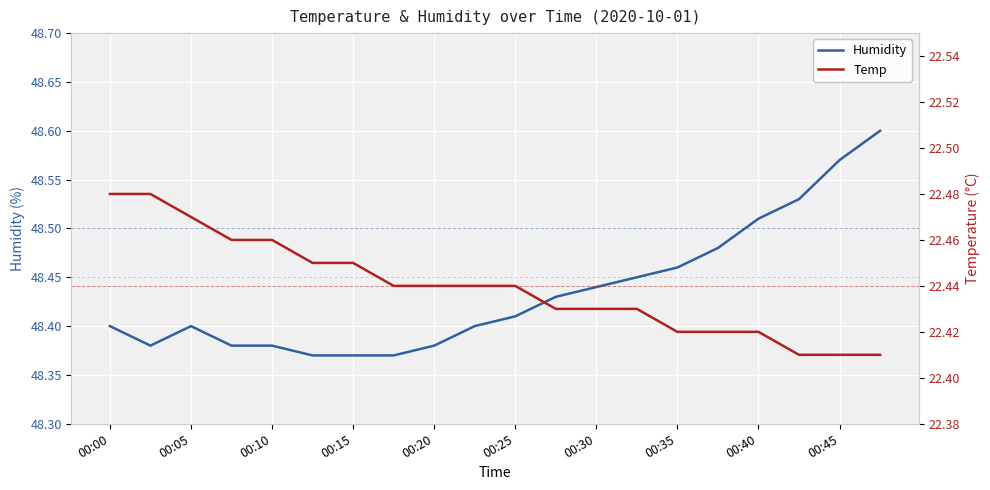

The Humidity series shows 72.9 at 00:15. True or false?

False